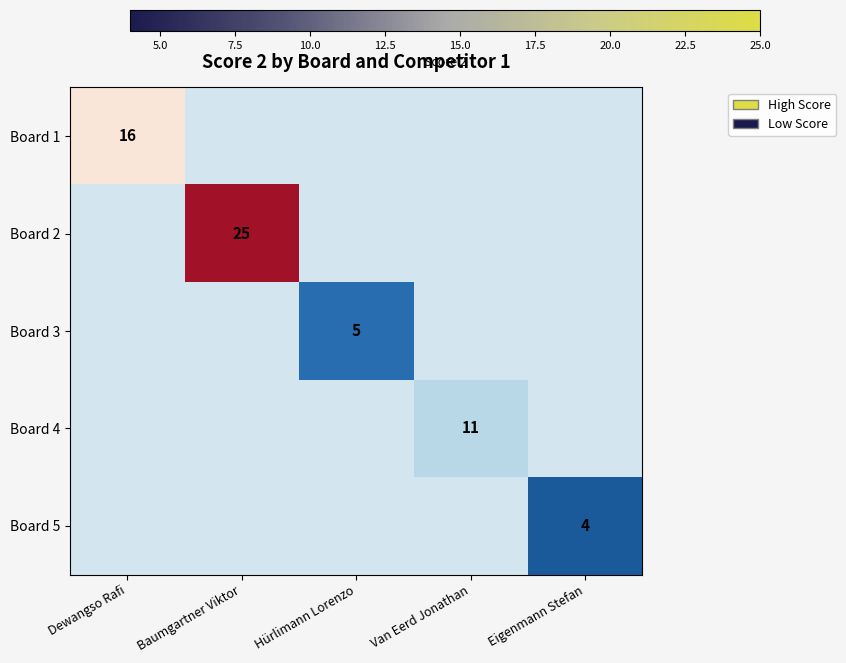

What is the difference between the highest and lowest values at Hürlimann Lorenzo?

7.2